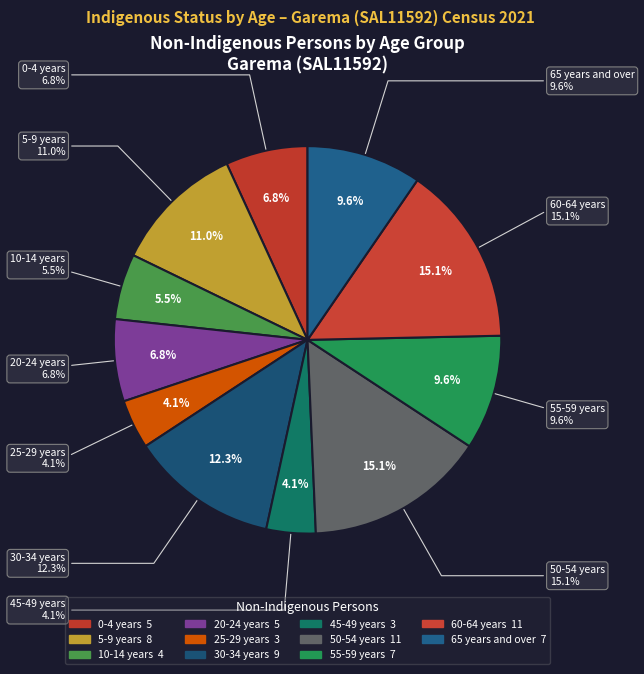

The 50-54 years slice represents 15% of the pie. True or false?

True